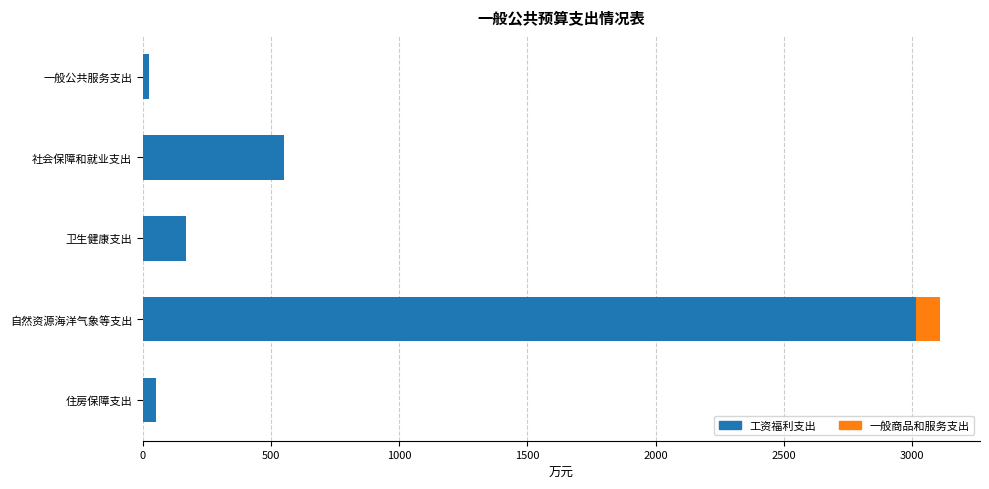

At which label is 工资福利支出 closest to 1521?

社会保障和就业支出